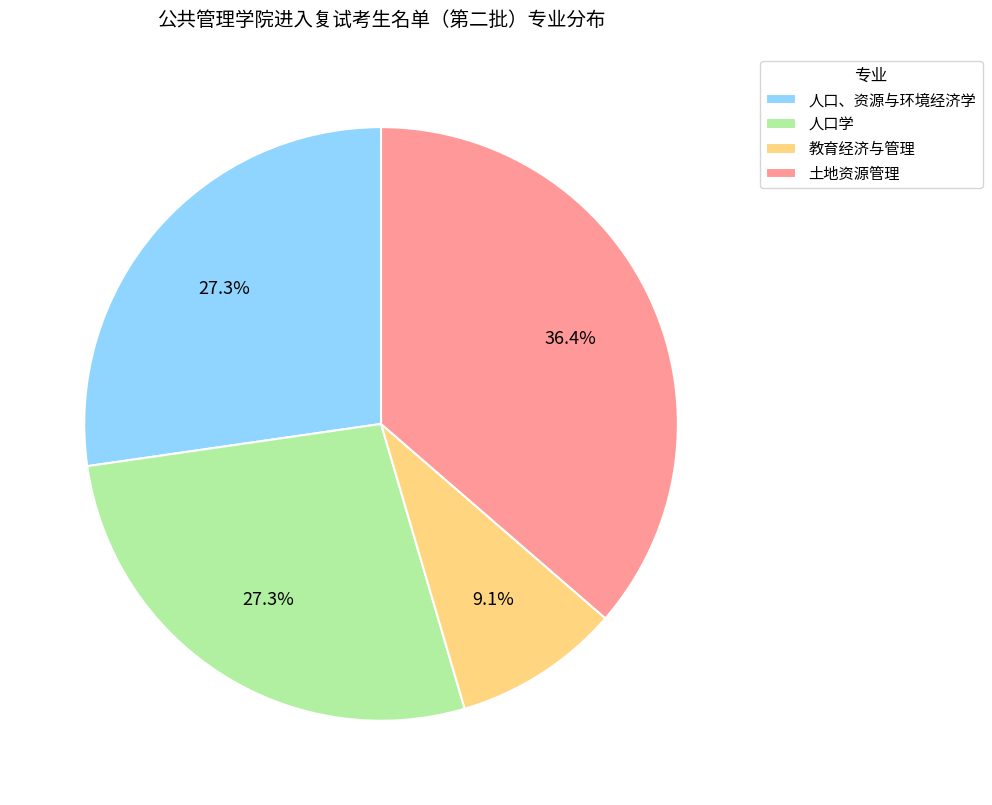

Approximately how many times larger is the value at 人口学 compared to 人口、资源与环境经济学?

1.0